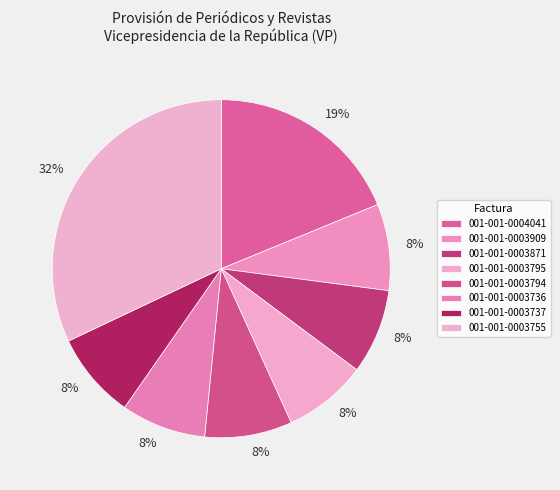

True or false: 001-001-0003736 accounts for 1% of the total.

False